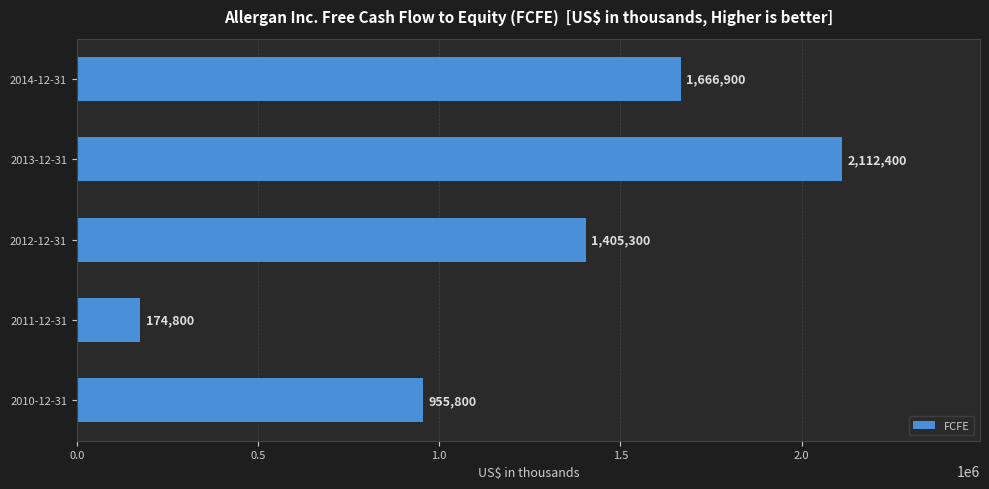

What is the change in value from 2013-12-31 to 2014-12-31?

-445500